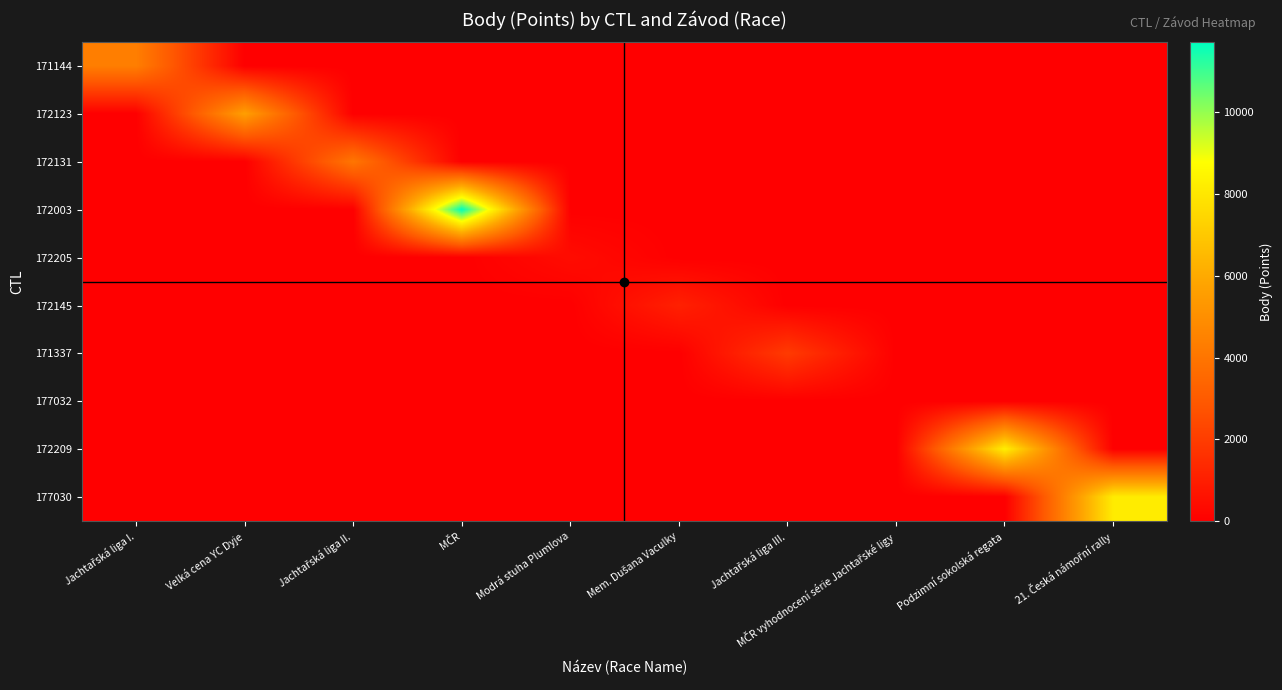

Rank the series at Mem. Dušana Vaculky from lowest to highest value.

171144, 172123, 172131, 172003, 172205, 171337, 177032, 172209, 177030, 172145